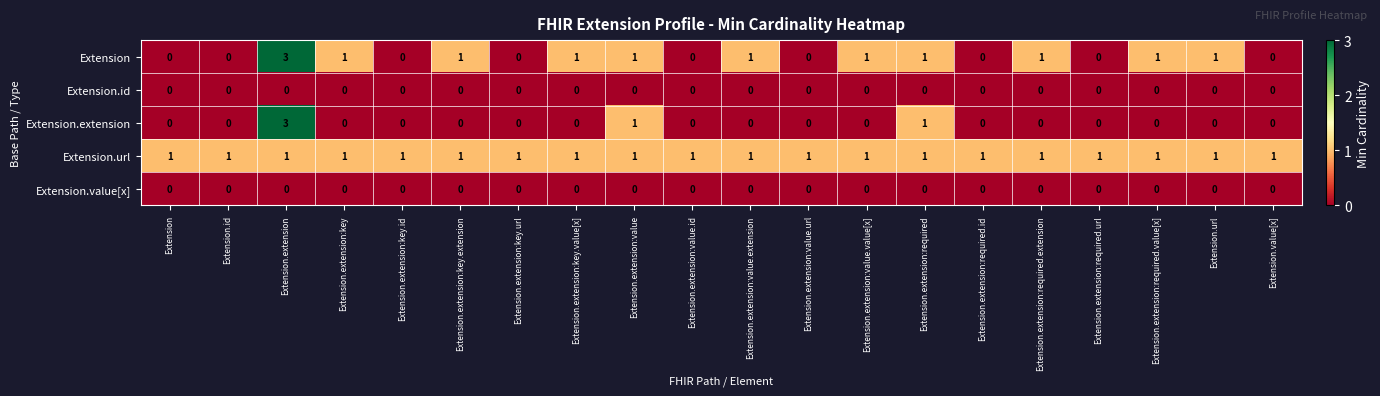

Is it true that Extension.id equals 0 at Extension.value[x]?

True